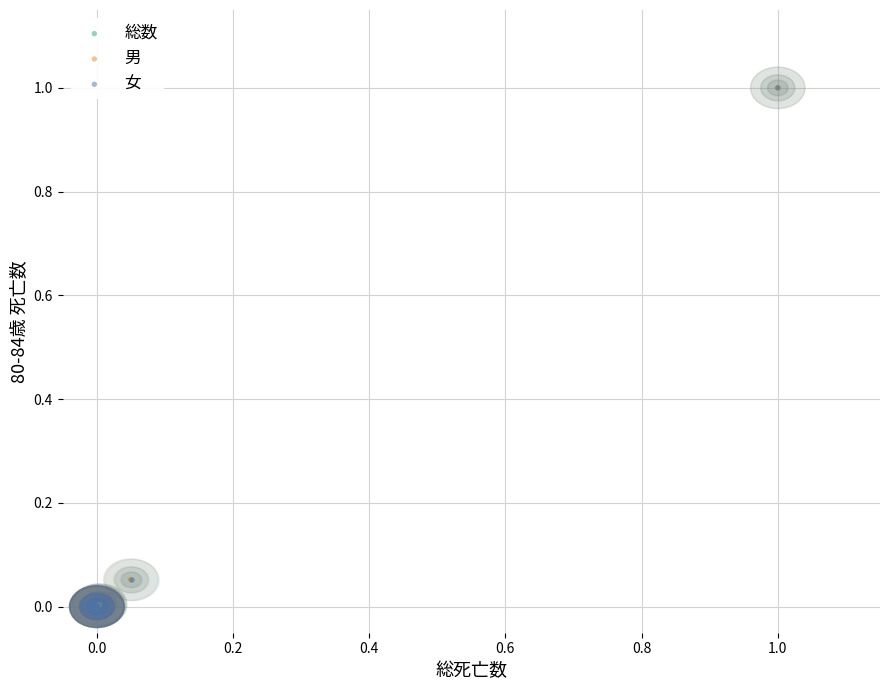

Which series has the largest Y range (max minus min)?

女